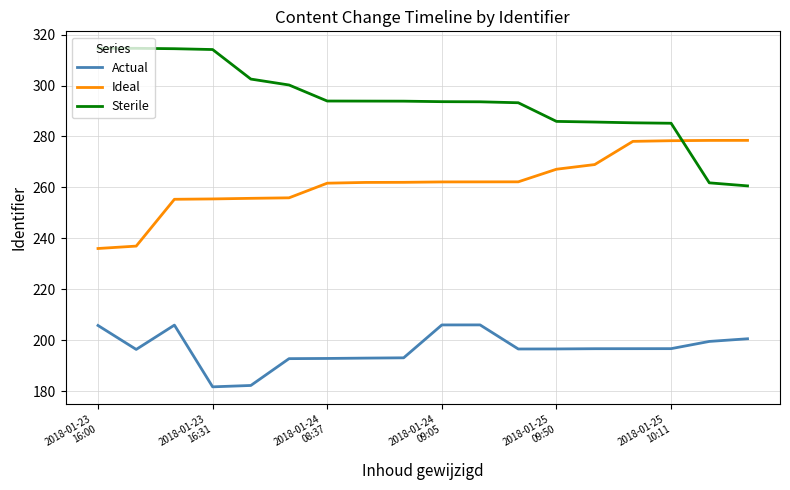

Rank the series by their maximum value, from highest to lowest.

Sterile, Ideal, Actual